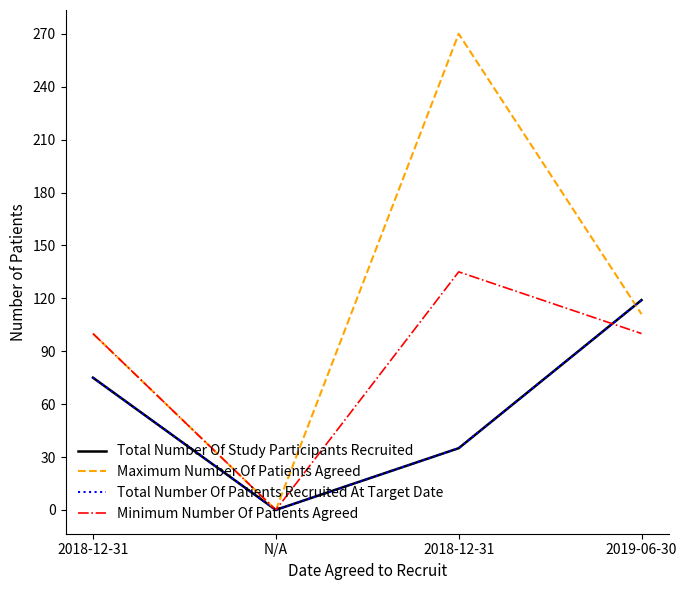

Does the chart have visible grid lines?

No